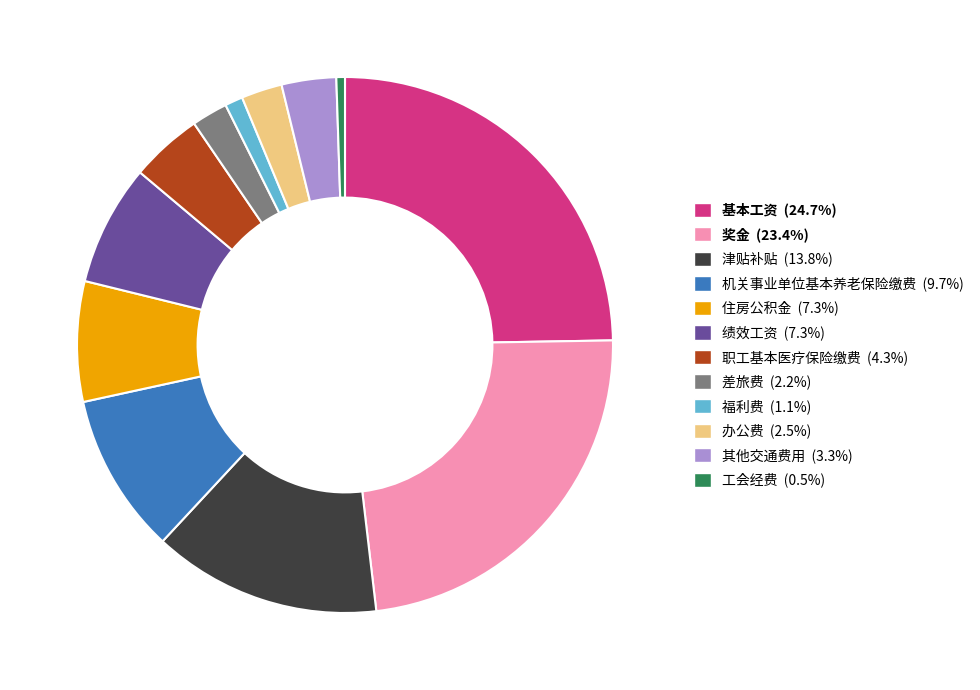

Does 基本工资 (24.7%) represent more than half of the total?

No